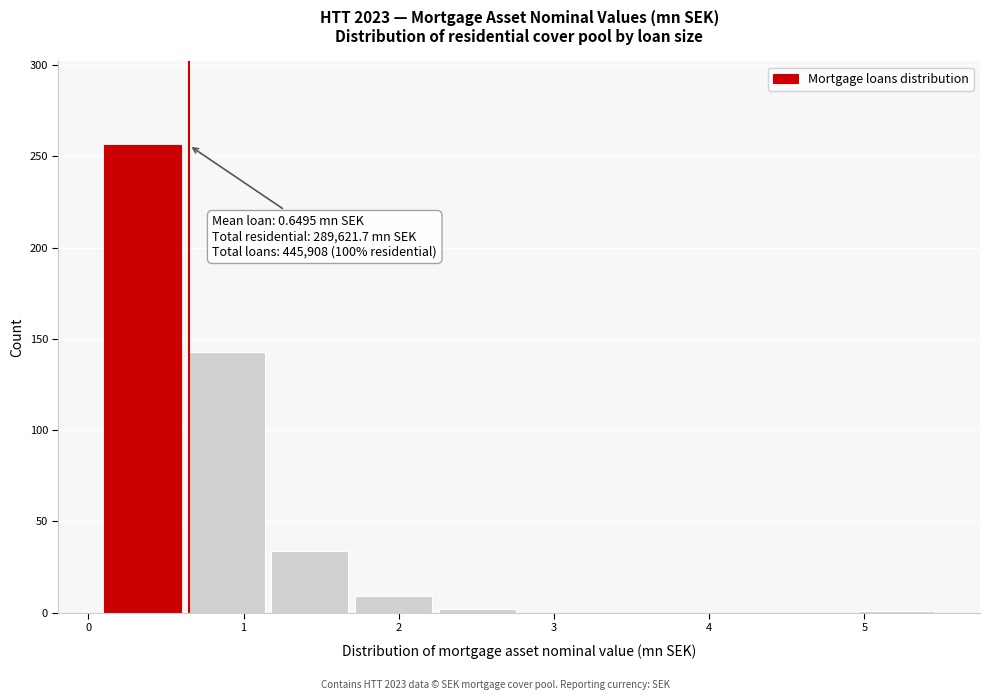

Which range on the x-axis has the tallest bar?

0.1 to 0.6